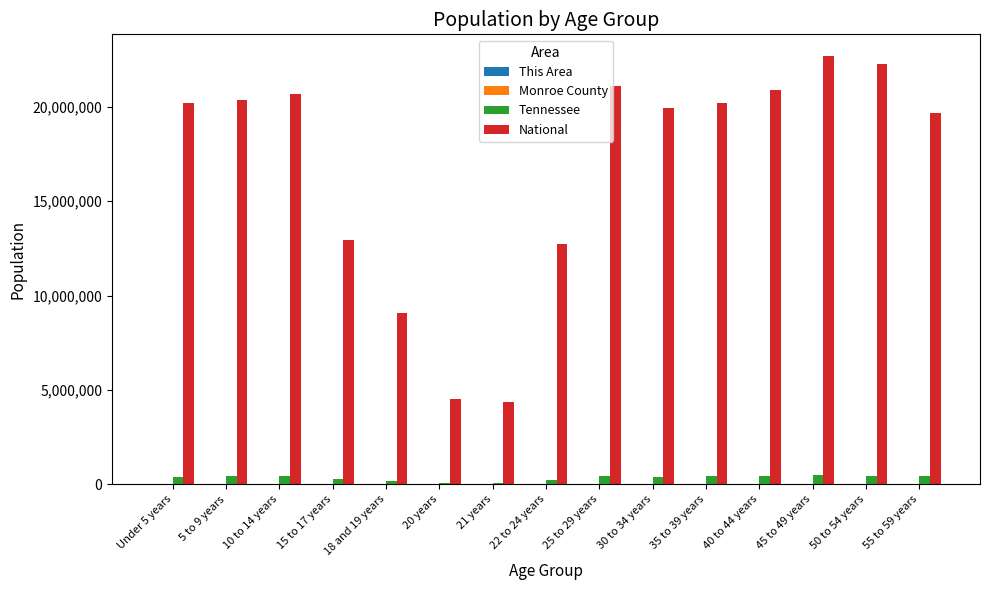

Which series has the largest range (max minus min)?

National